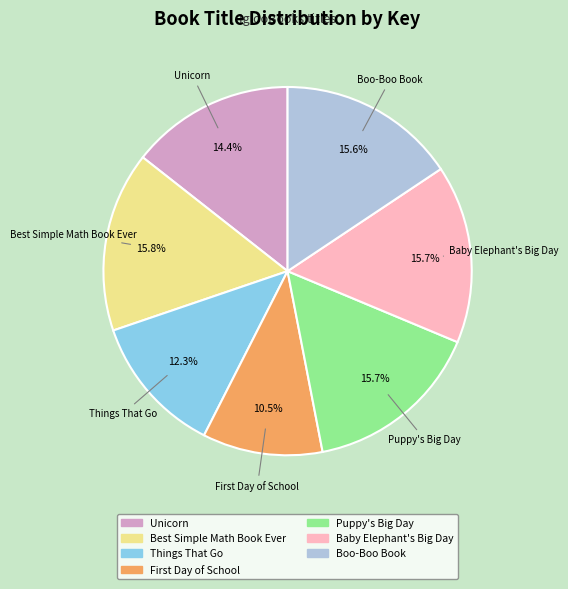

Which category has the smallest portion of the pie?

First Day of School